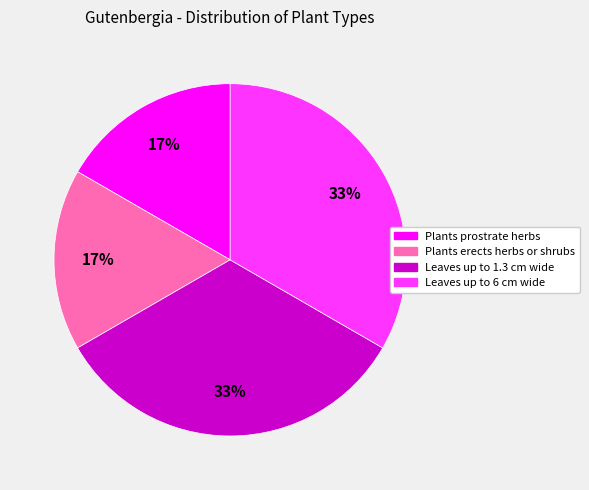

What is the ratio of the value at Plants erects herbs or shrubs to the value at Leaves up to 1.3 cm wide?

0.5